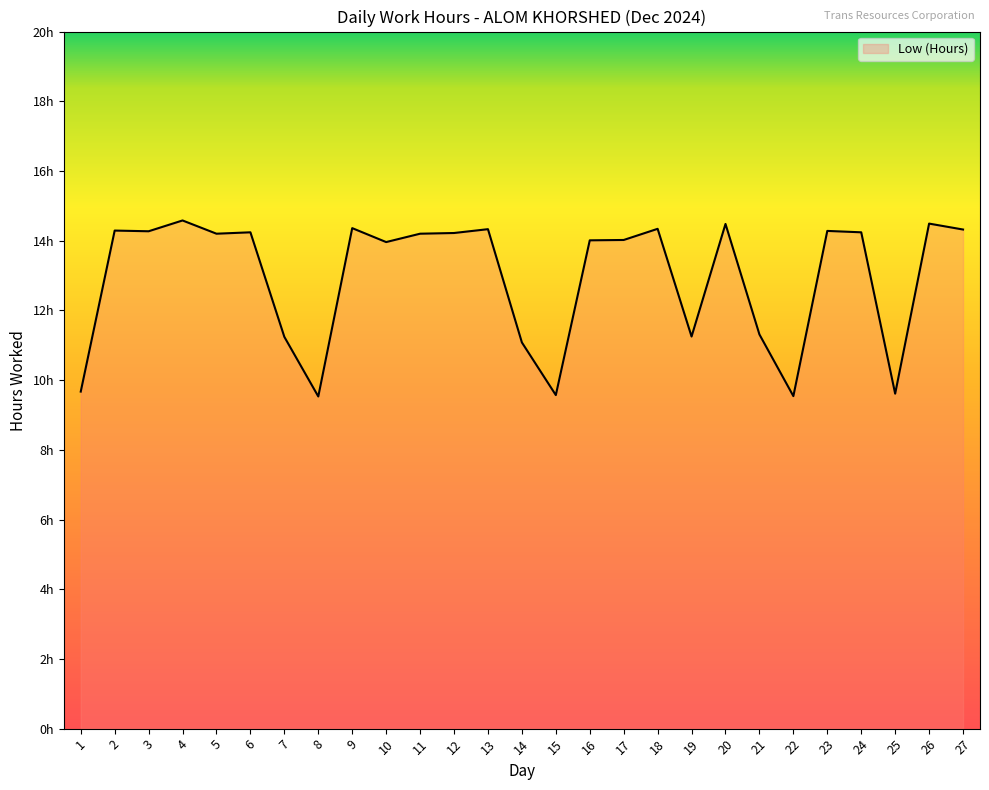

Does the chart have visible grid lines?

No